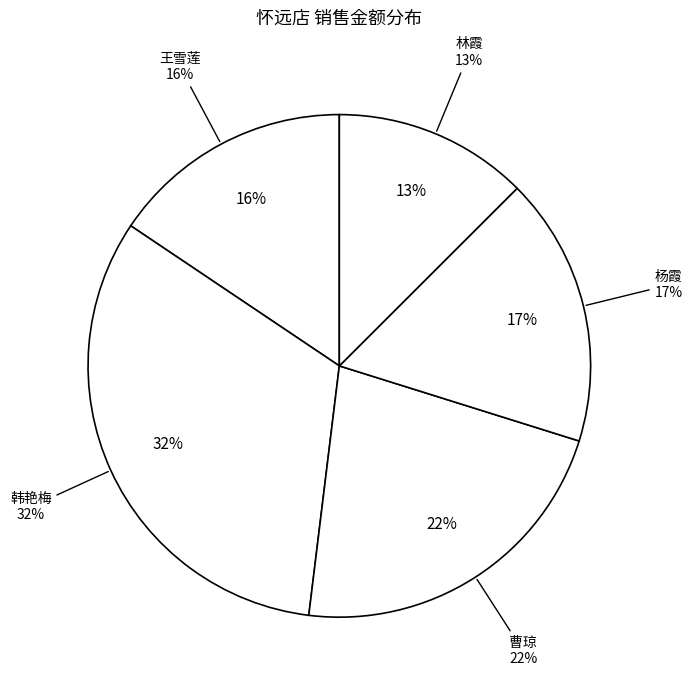

Rank the categories by value from lowest to highest.

林霞, 王雪莲, 杨霞, 曹琼, 韩艳梅